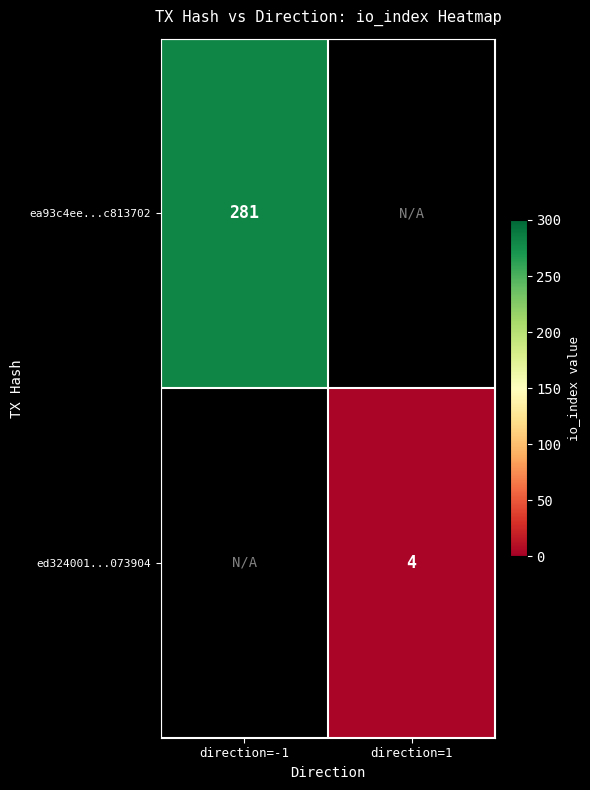

At which category does the chart reach its peak across all series?

direction=-1